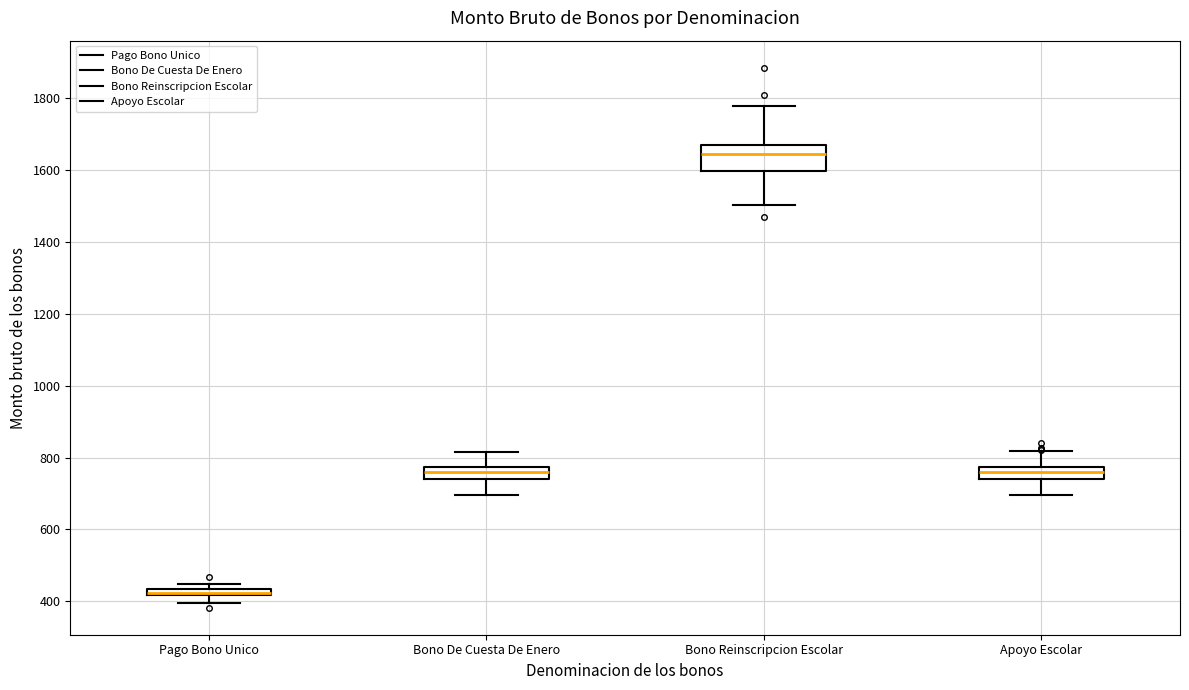

Comparing the boxes themselves (not the whiskers), which one is the tallest?

Bono Reinscripcion Escolar